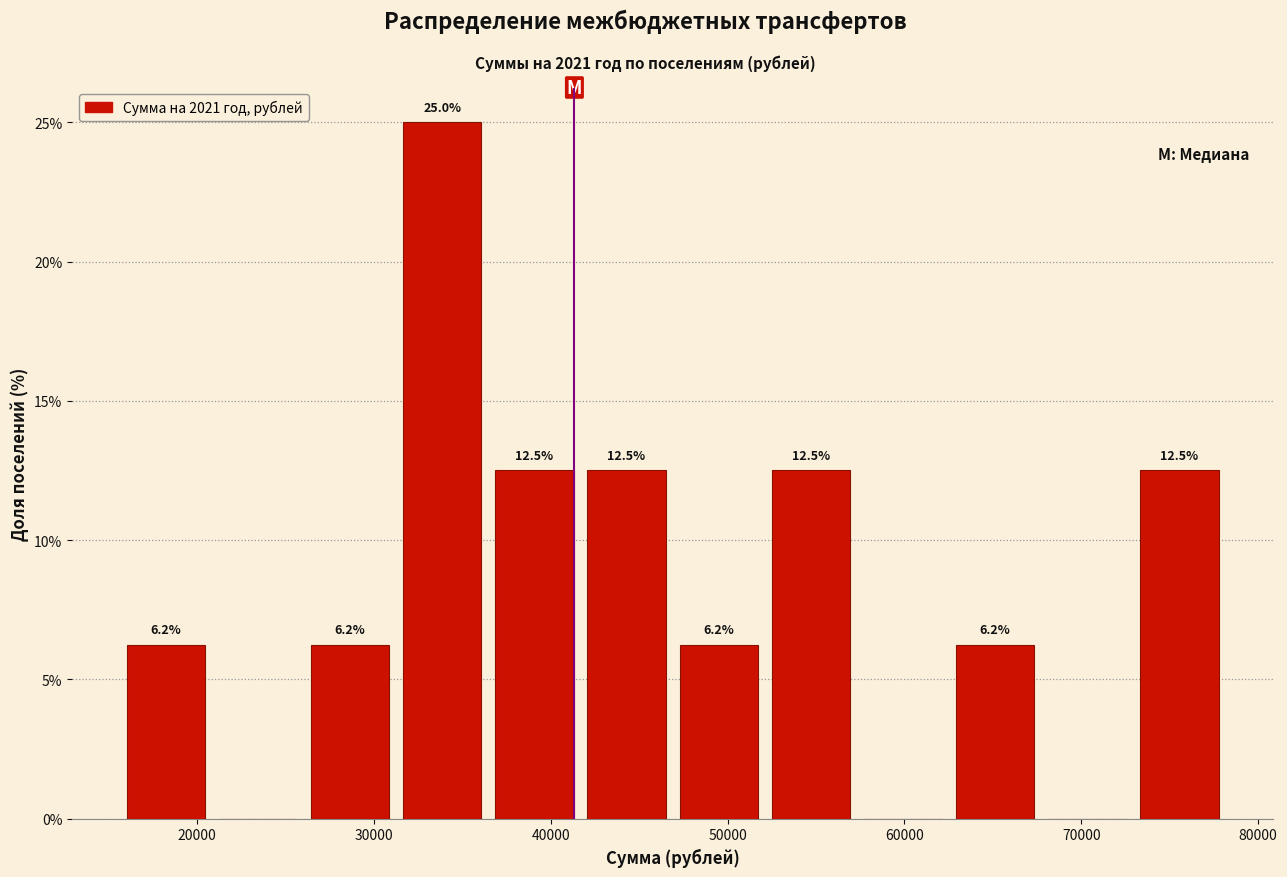

Which range on the x-axis has the tallest bar?

31000 to 36000